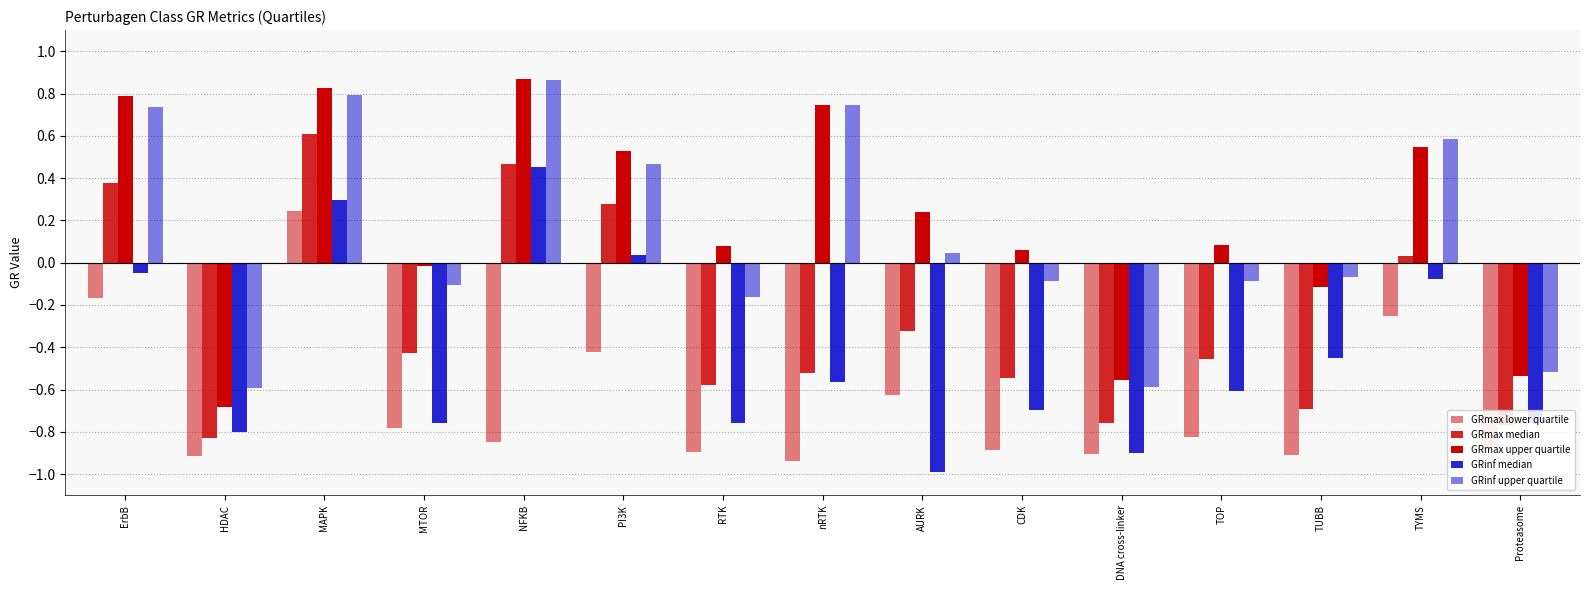

How many bars are there in each group?

5